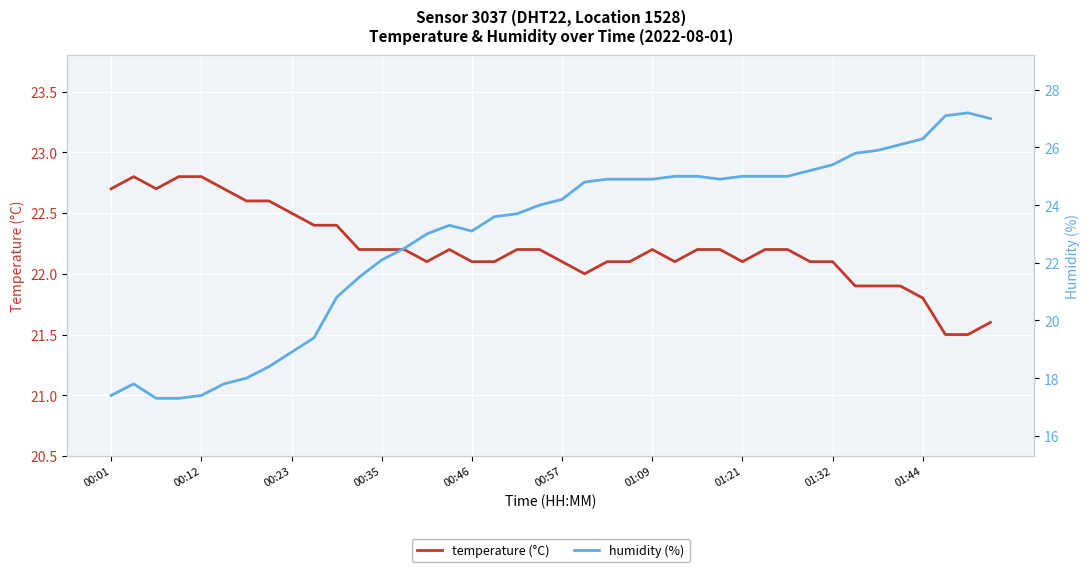

What is the difference between the maximum and second lowest values in the temperature (°C) series?

1.3